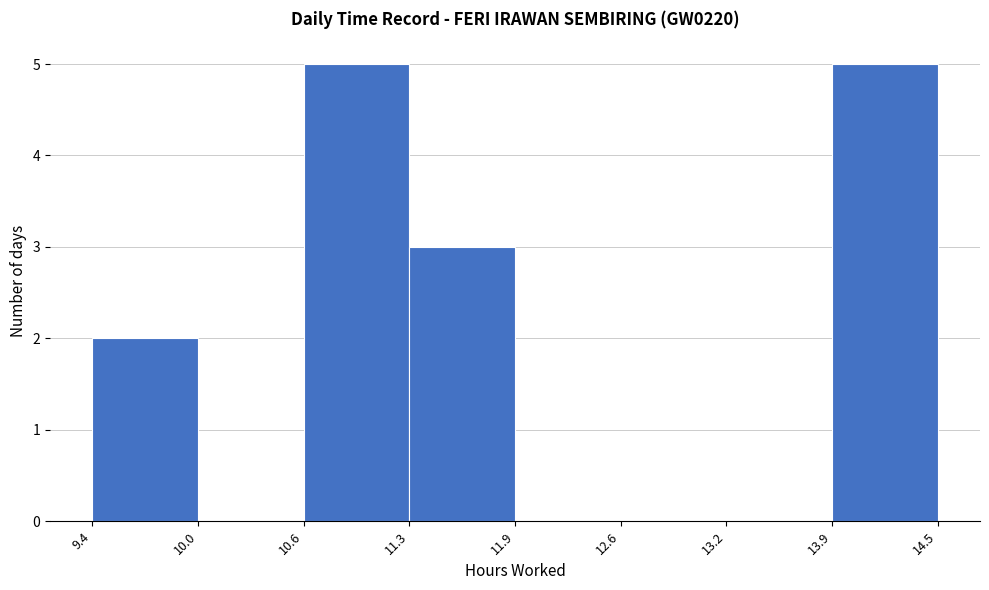

What is the height of the bar covering 10.6 to 11.3 on the x-axis? The values are not printed on the chart, so give them approximately, as read against the axis.

5